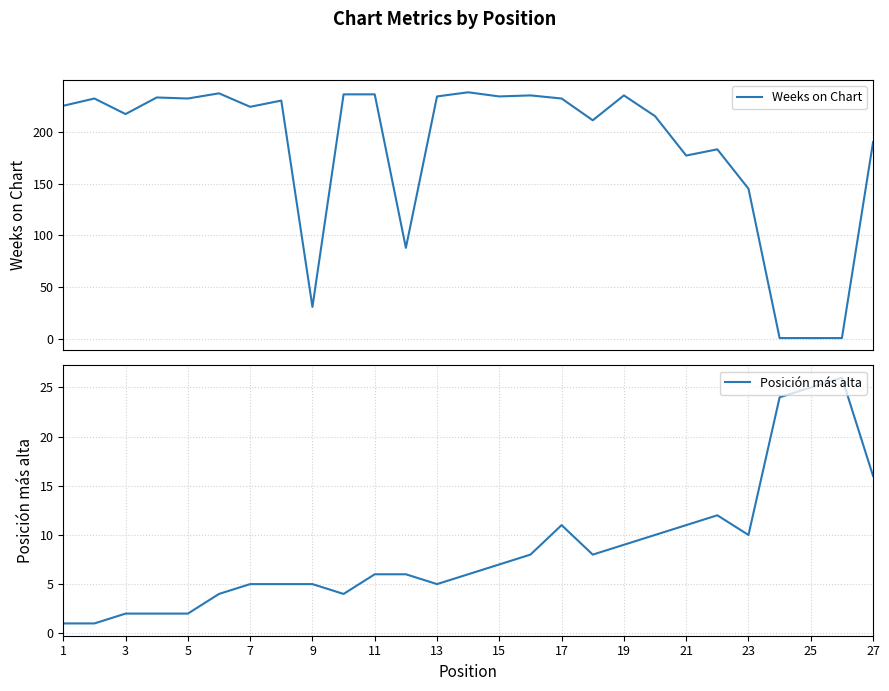

Rank the series by their average value, from highest to lowest.

Weeks on Chart, Posición más alta